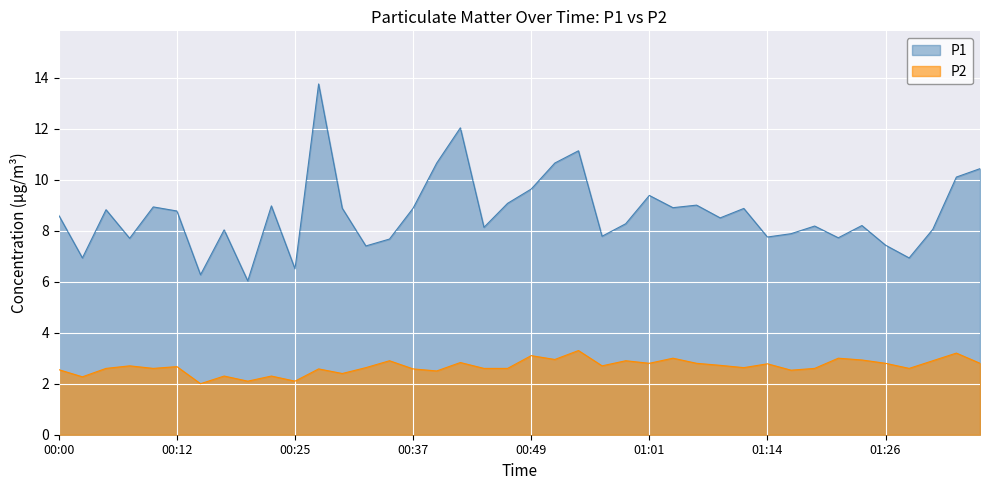

Between 00:37 and 01:14, which is larger?

00:37